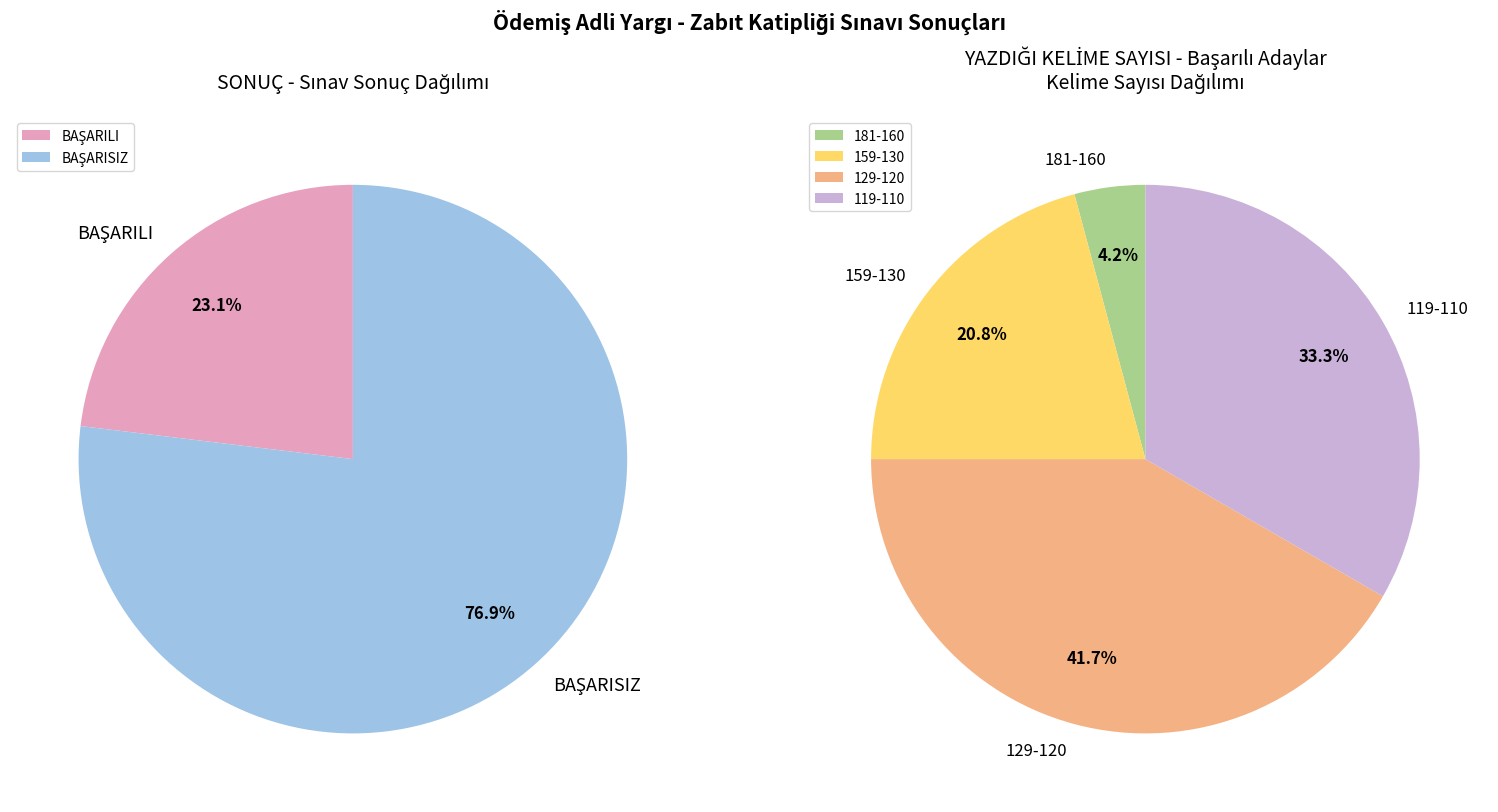

True or false: BAŞARISIZ accounts for 76% of the total.

True